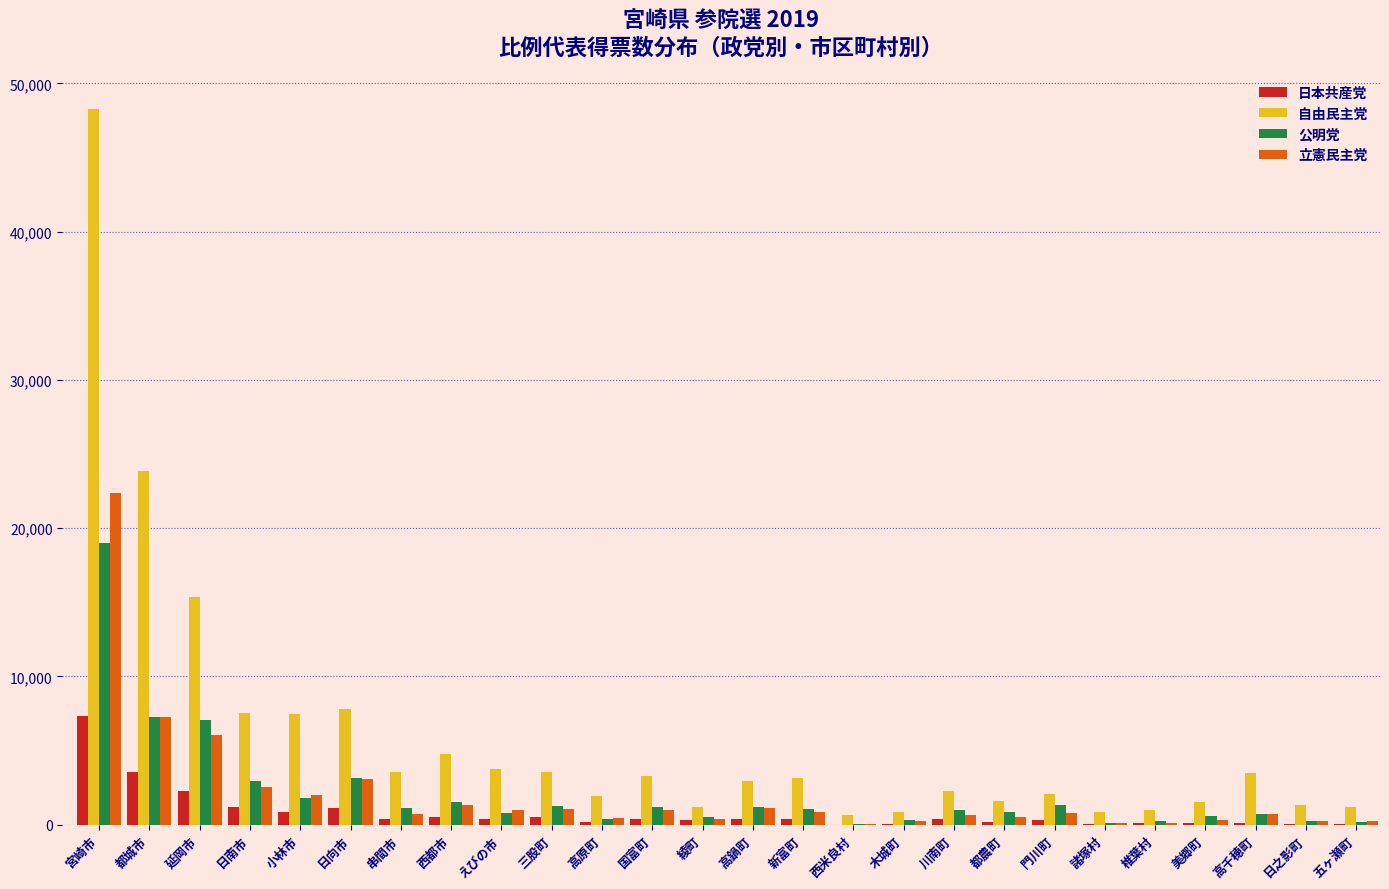

At which label is 自由民主党 closest to 24471?

都城市